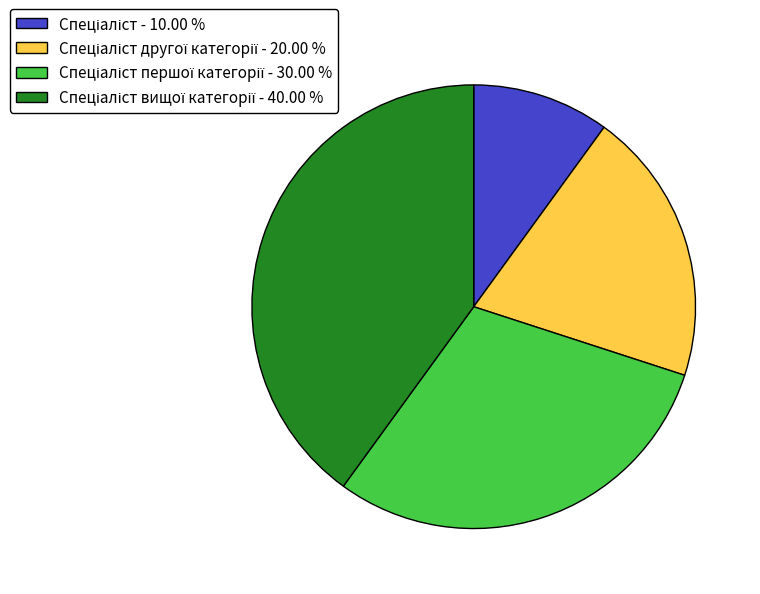

Is there a majority slice in this chart?

No